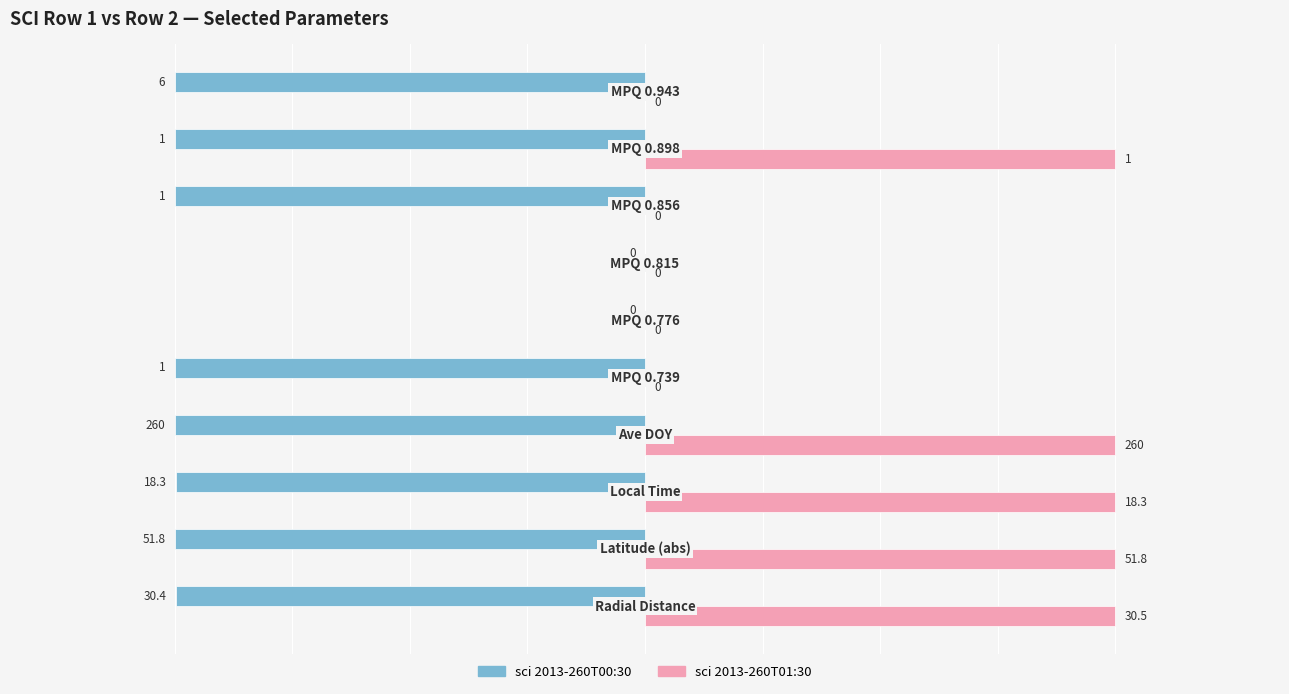

Which series has the largest total across all categories?

sci 2013-260T01:30